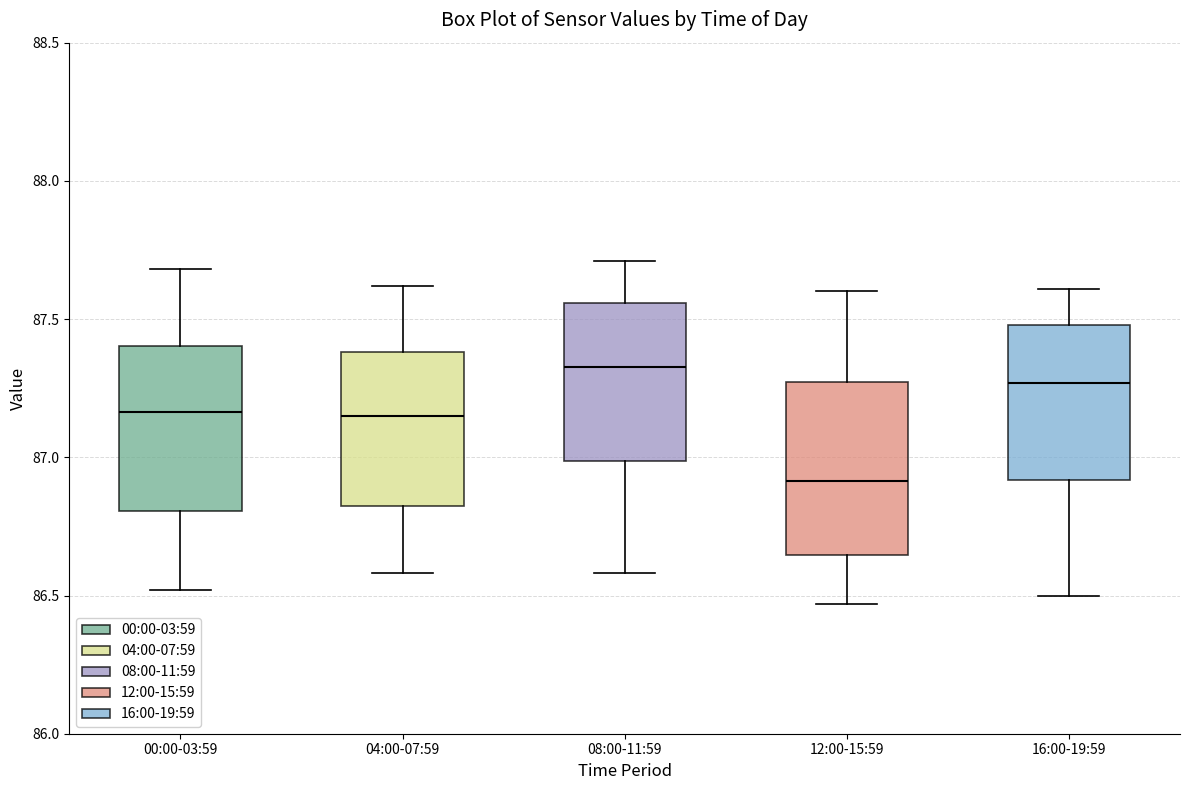

Reading left to right, read every box against the y-axis: the position of its median line, the range the box covers, and the ends of its whiskers. The values are not printed on the chart, so give them approximately, as read against the axis.

00:00-03:59: median 87.15, box 86.80 to 87.40, whiskers 86.50 to 87.70
04:00-07:59: median 87.15, box 86.80 to 87.40, whiskers 86.60 to 87.60
08:00-11:59: median 87.35, box 87.00 to 87.55, whiskers 86.60 to 87.70
12:00-15:59: median 86.90, box 86.65 to 87.25, whiskers 86.45 to 87.60
16:00-19:59: median 87.25, box 86.90 to 87.50, whiskers 86.50 to 87.60